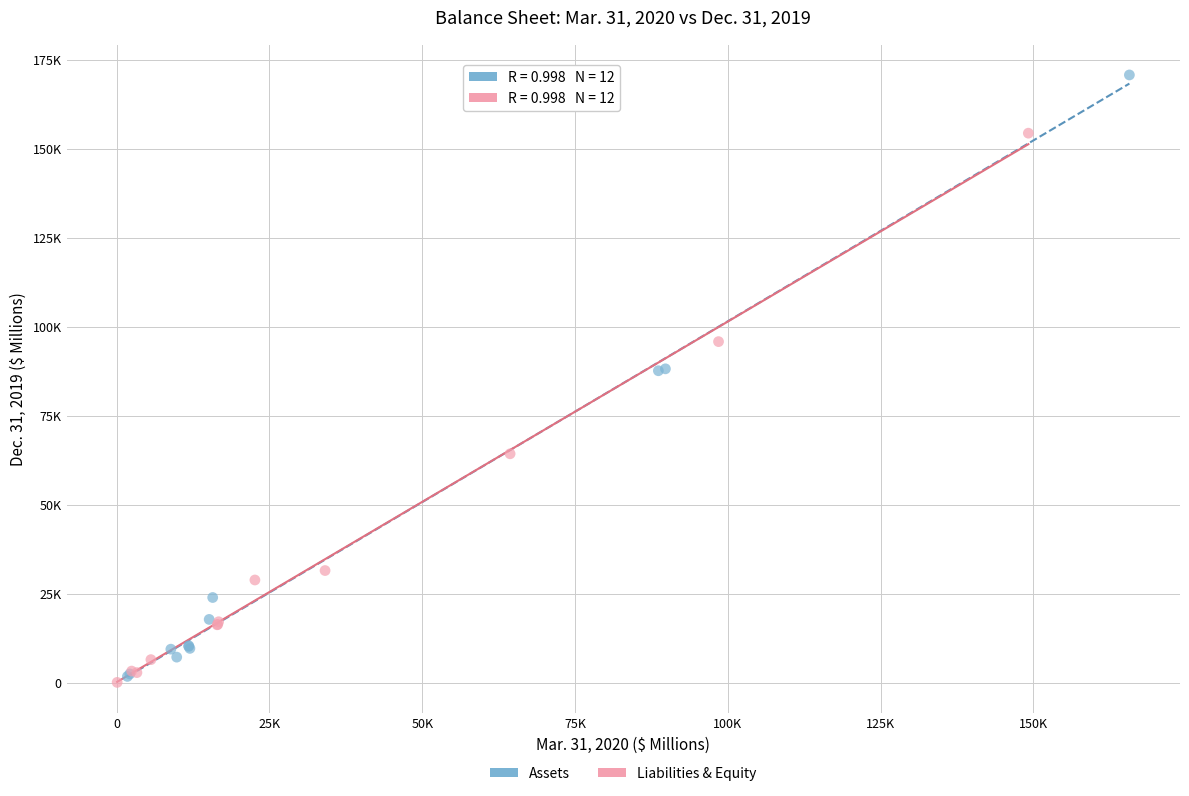

Which series has the widest spread of Y values?

Assets